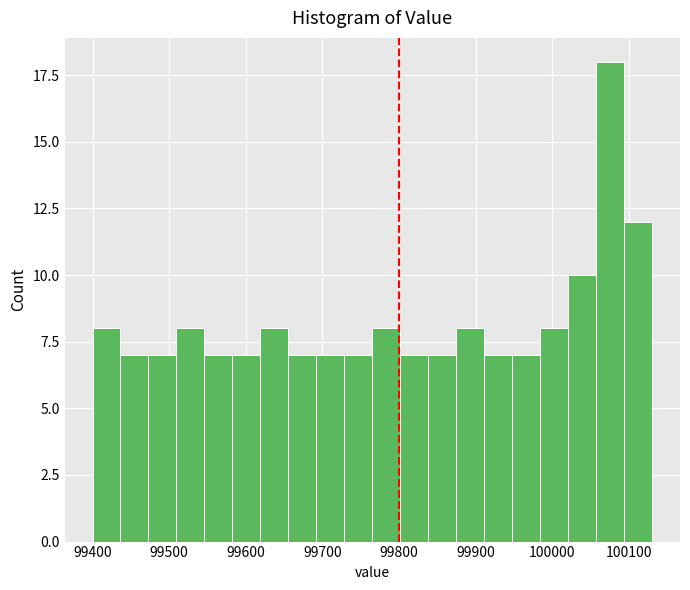

Around what value on the x-axis is the tallest bar? Give the approximate position of its centre, as read against the axis.

100080